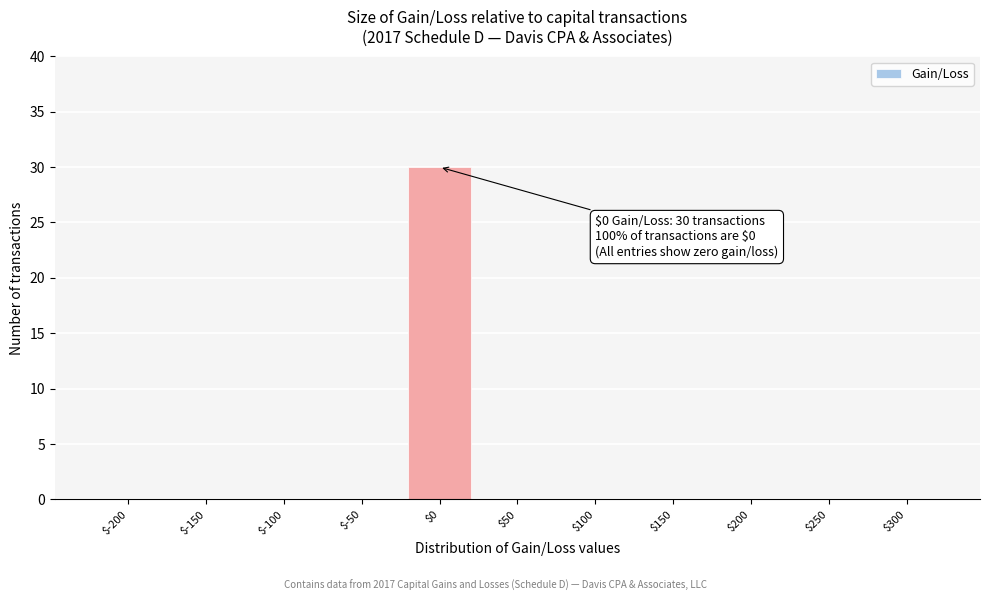

Which category has the highest value across all series?

$0